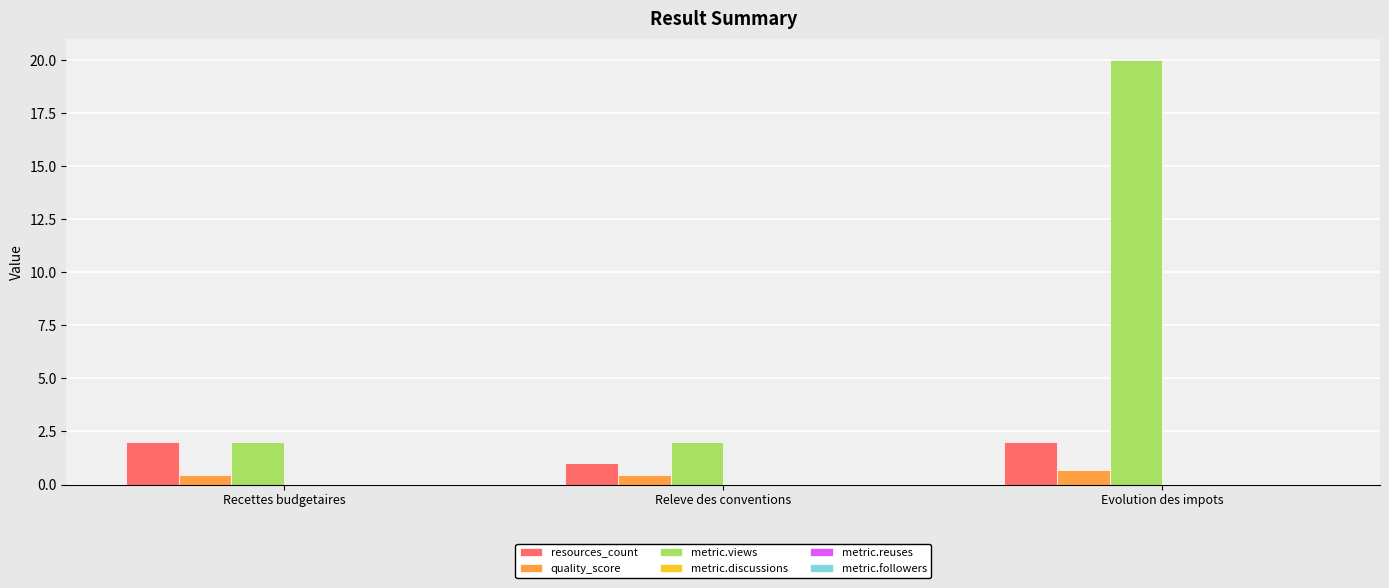

What is the greatest value displayed?

20.0